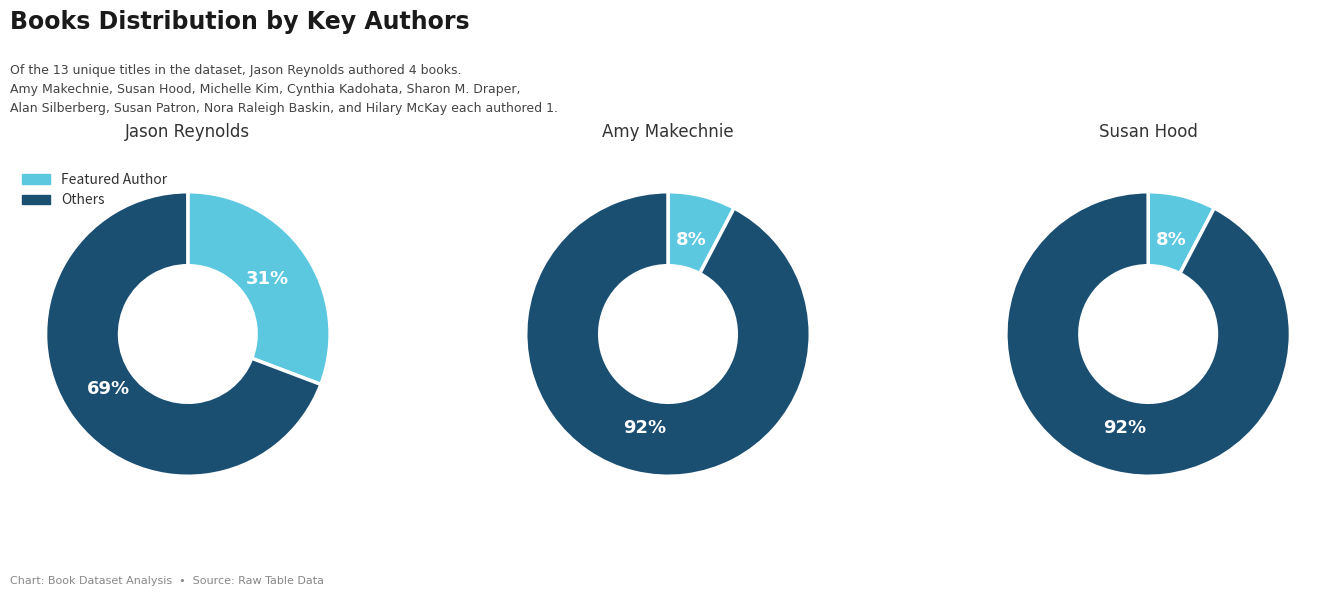

What is the change in value from Jason Reynolds to Alan Silberberg?

-3